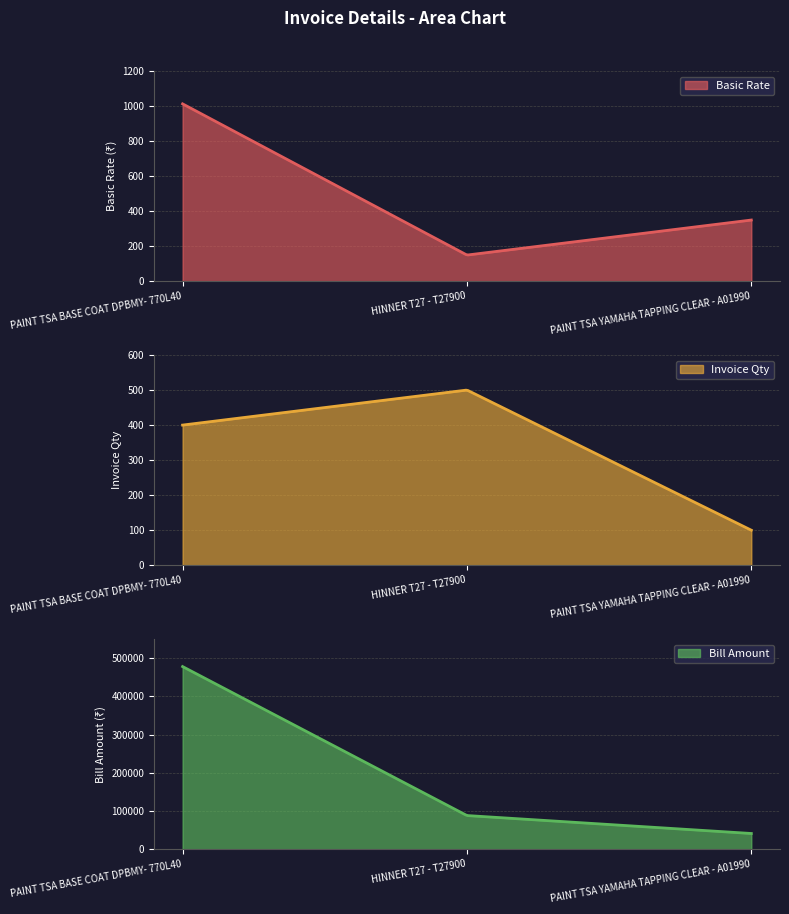

Does the chart have visible grid lines?

Yes